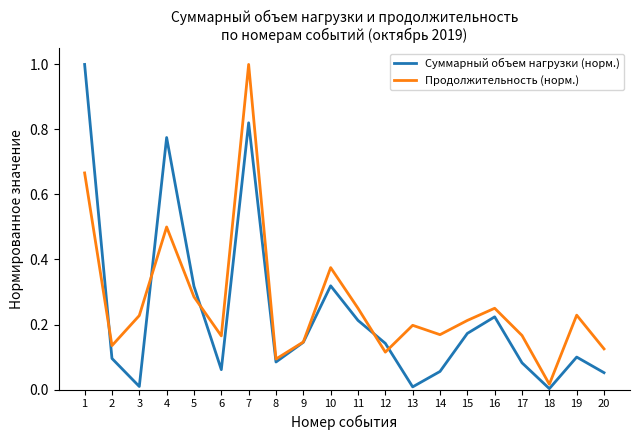

Rank the series at 4 from highest to lowest value.

Суммарный объем нагрузки (норм.), Продолжительность (норм.)